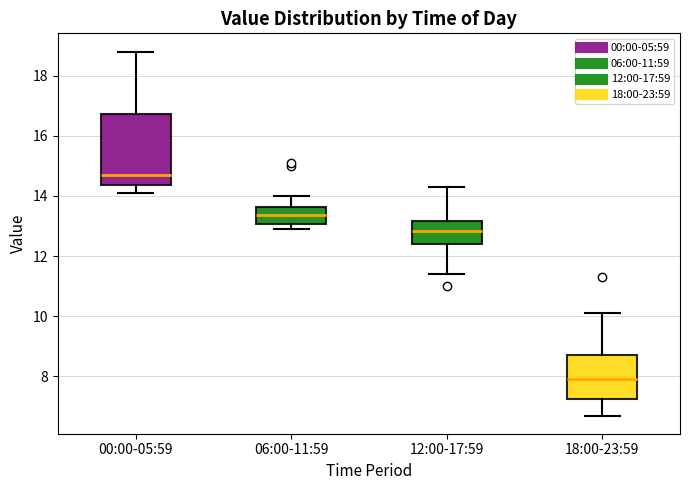

Reading left to right, transcribe this box plot: for each box, give where its median line is, the range the box spans, and where its two whiskers end, as read against the y-axis. The values are not printed on the chart, so give them approximately, as read against the axis.

00:00-05:59: median 14.8, box 14.4 to 16.8, whiskers 14.2 to 18.8
06:00-11:59: median 13.4, box 13.0 to 13.6, whiskers 13.0 (just below the box's lower edge) to 14.0
12:00-17:59: median 12.8, box 12.4 to 13.2, whiskers 11.4 to 14.4
18:00-23:59: median 8.0, box 7.2 to 8.8, whiskers 6.8 to 10.2